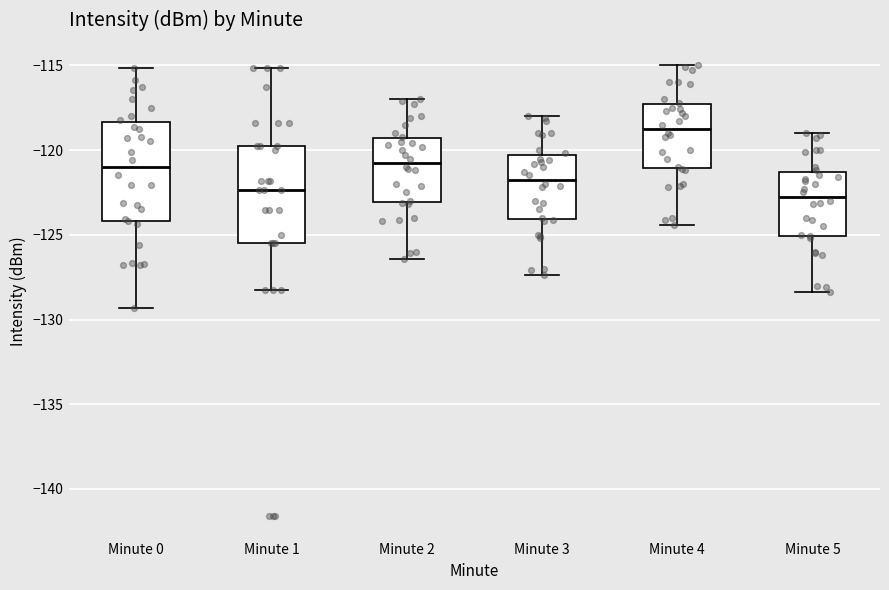

Where is the upper edge of the box for Minute 1 on the y-axis? The values are not printed on the chart, so give them approximately, as read against the axis.

-120.0